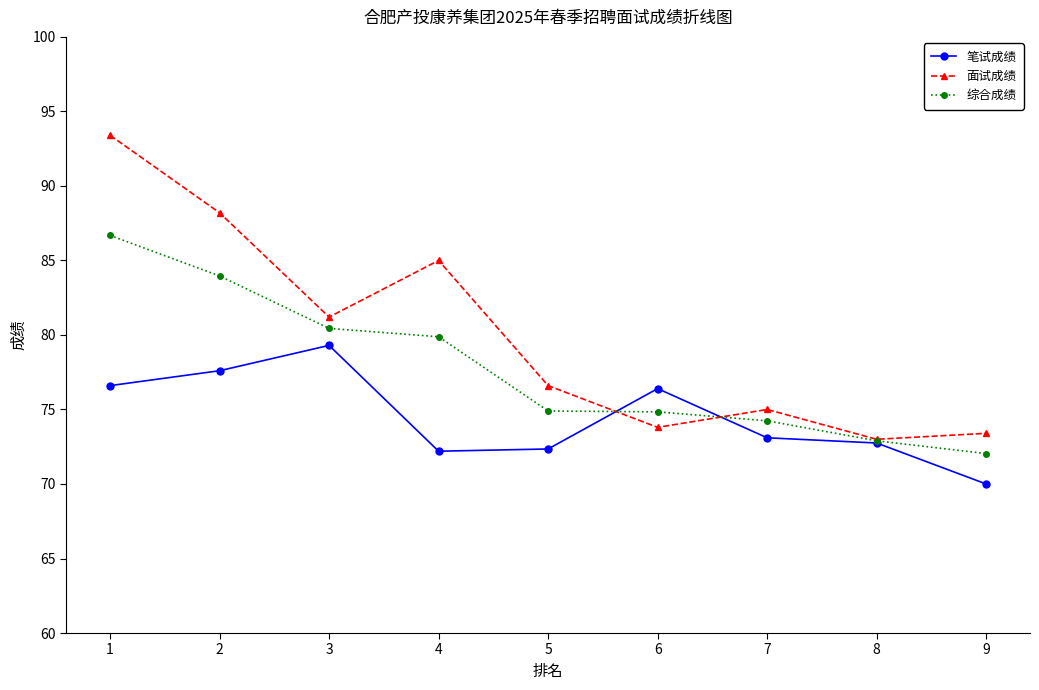

True or false: 笔试成绩 has more than 1 interior local peaks.

True